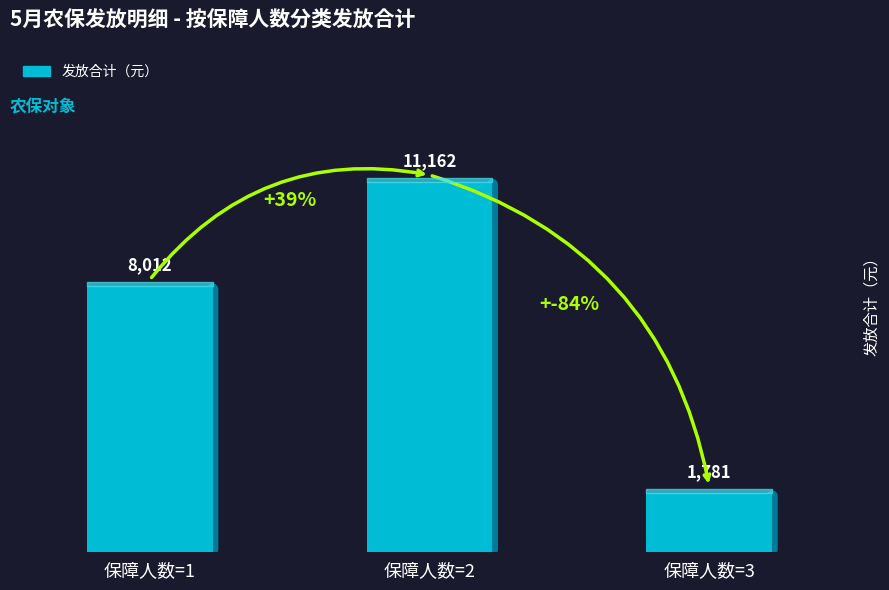

Rank the categories by value from highest to lowest.

保障人数=2, 保障人数=1, 保障人数=3